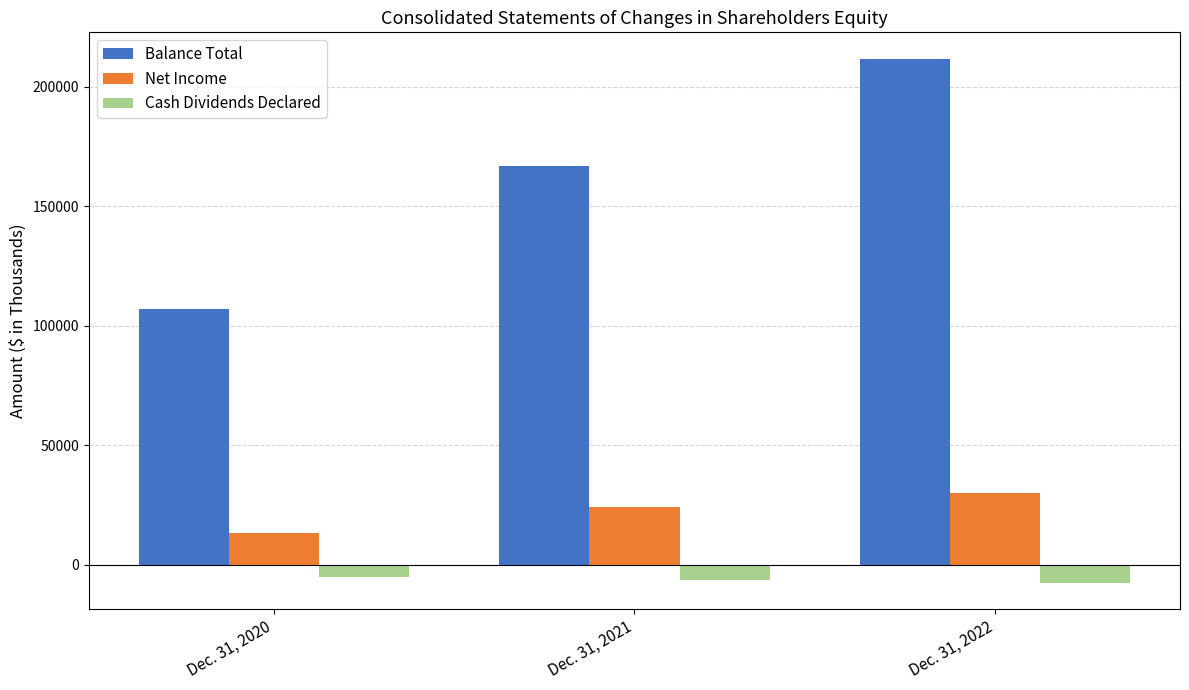

How many bars are there in total?

9